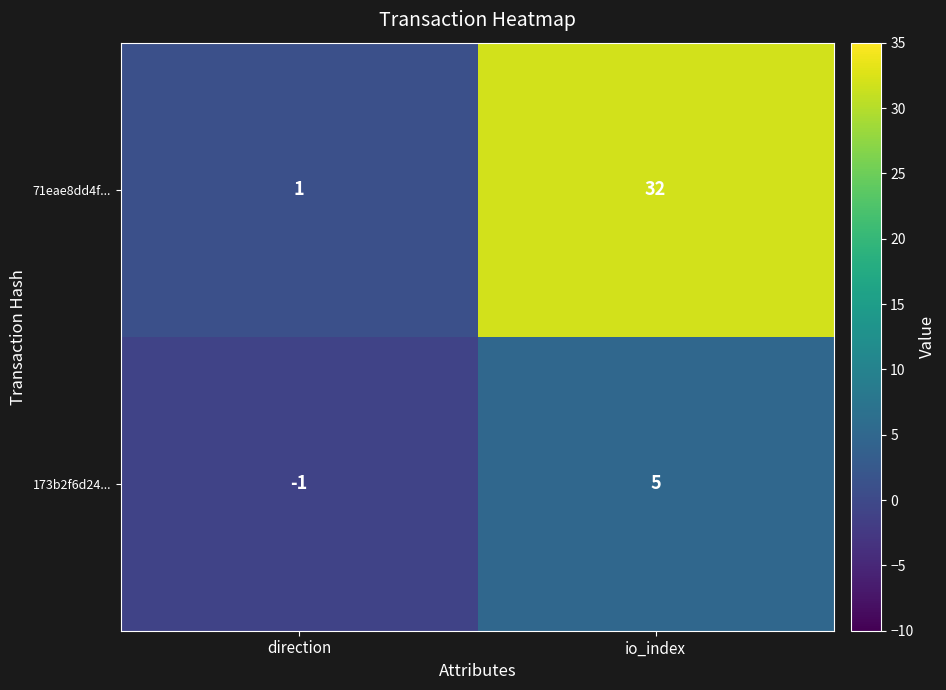

Which series changed the most between direction and io_index?

71eae8dd4f...